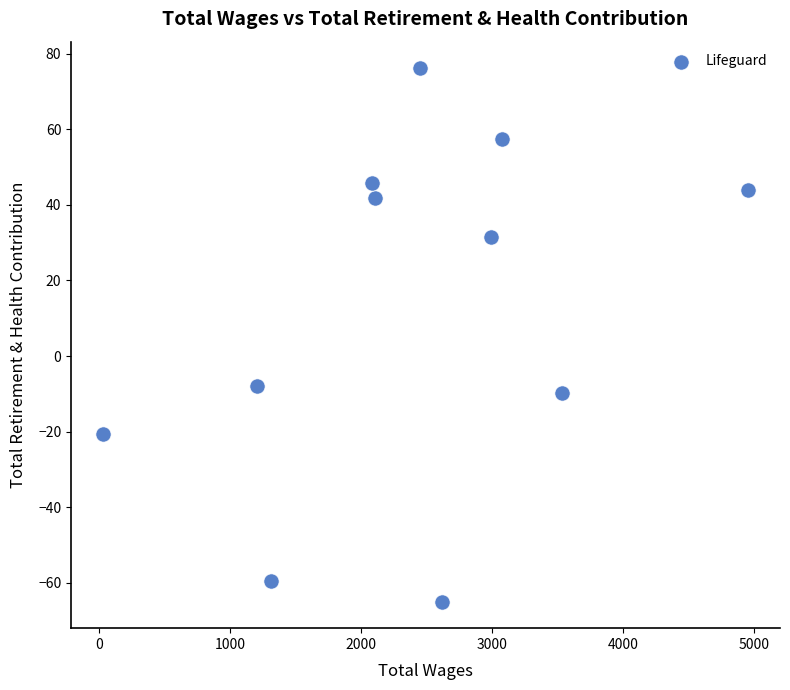

What is the range of X values (max minus min)?

4919.0